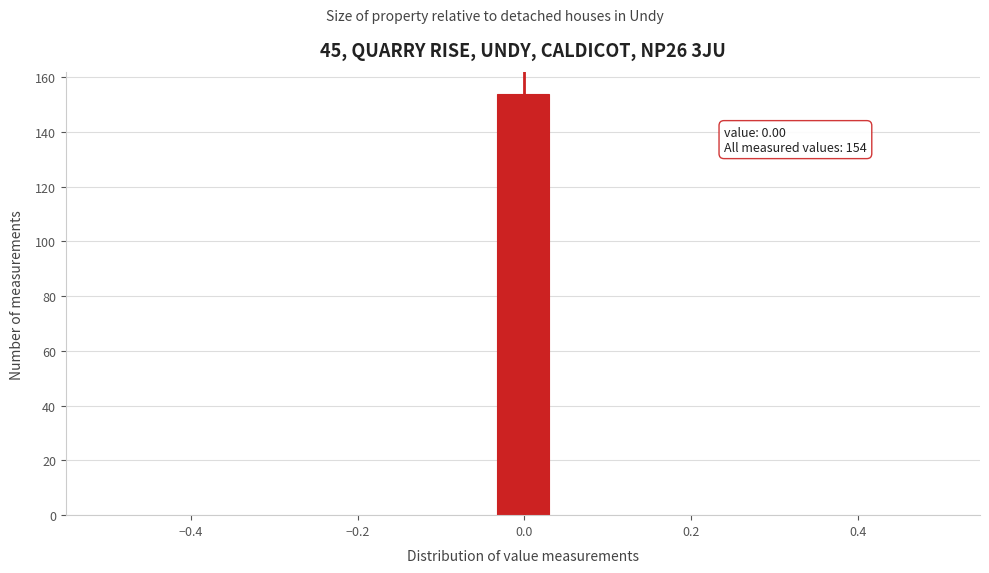

Read against the x-axis, roughly where is the centre of the tallest bar?

0.00